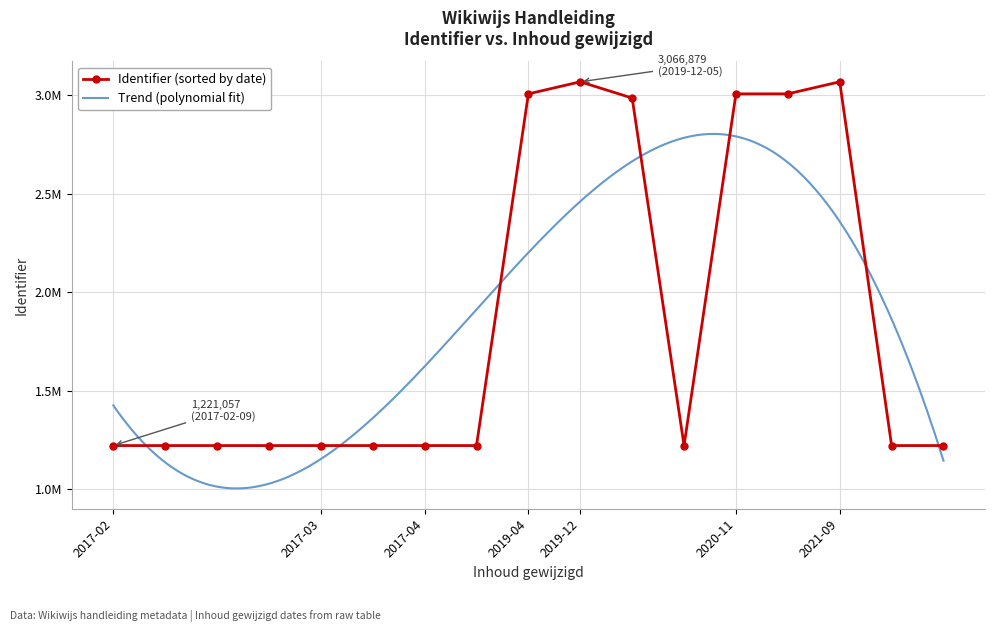

Is it true that the value at 2017-03 is 1221065?

True